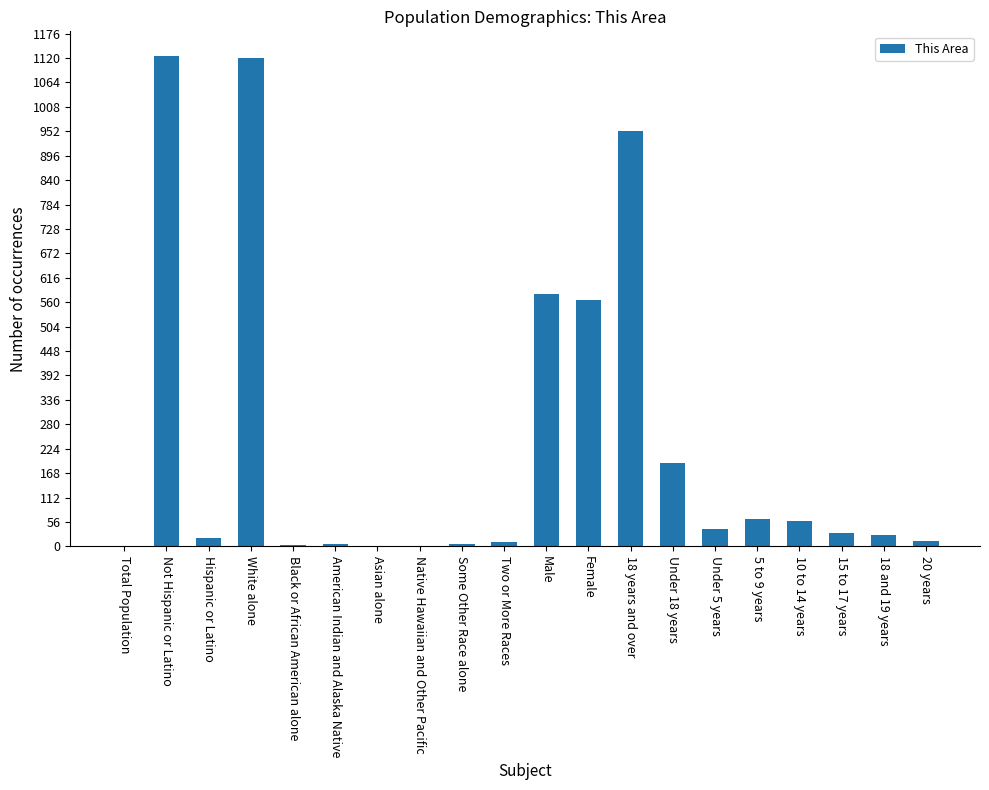

What is the maximum value shown in the chart?

1125